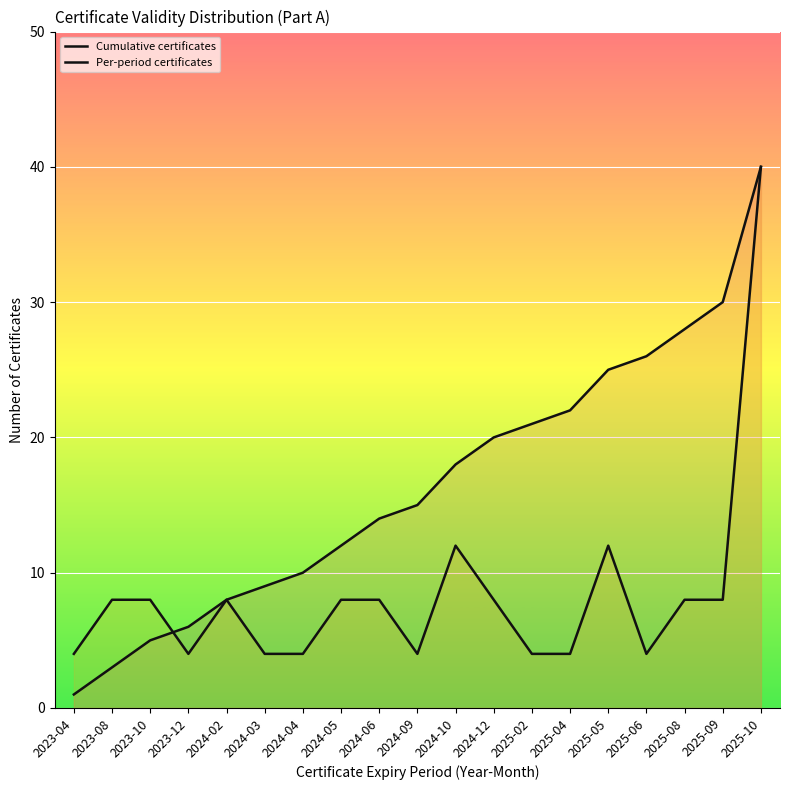

How many values in the Cumulative certificates series exceed 15?

9